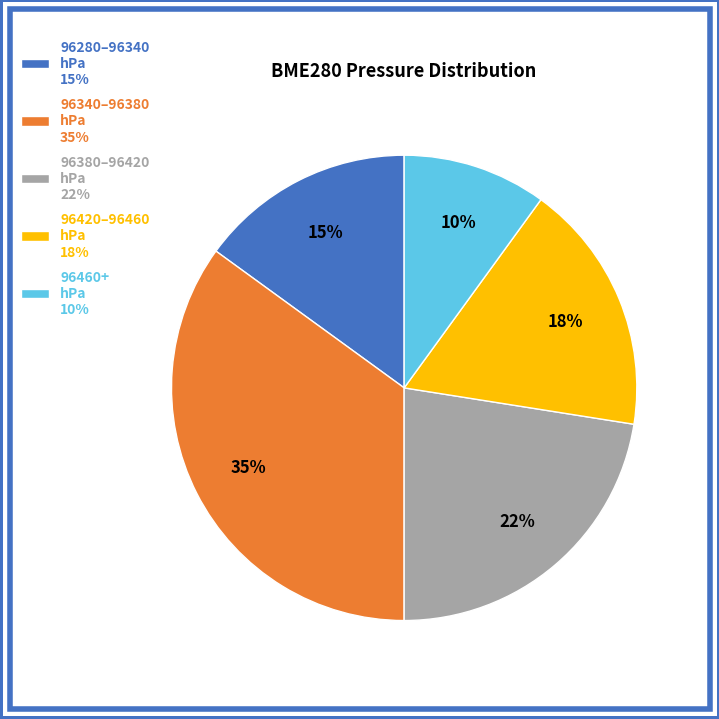

To the nearest percent, what is the average slice percentage?

20%